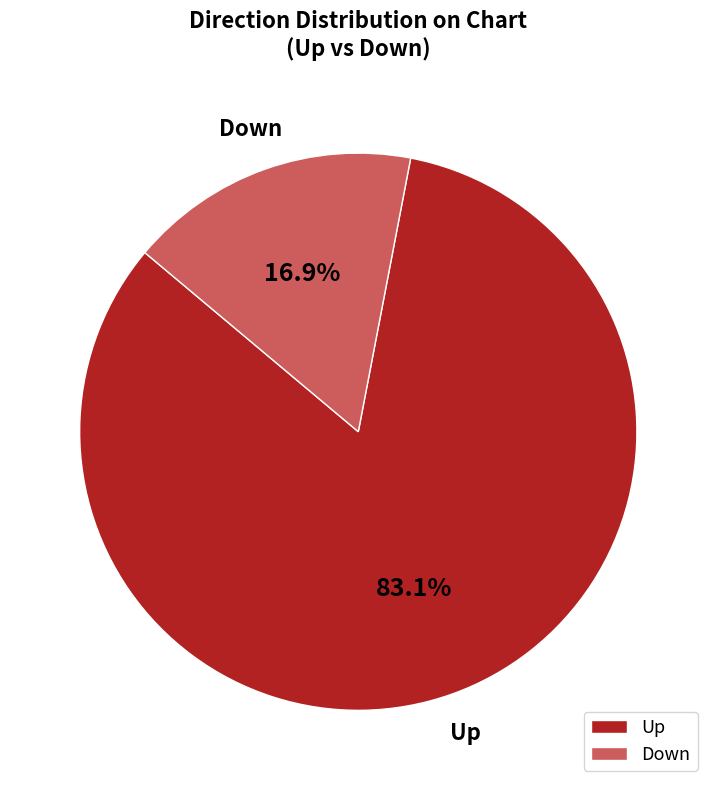

Between Up and Down, which is larger?

Up